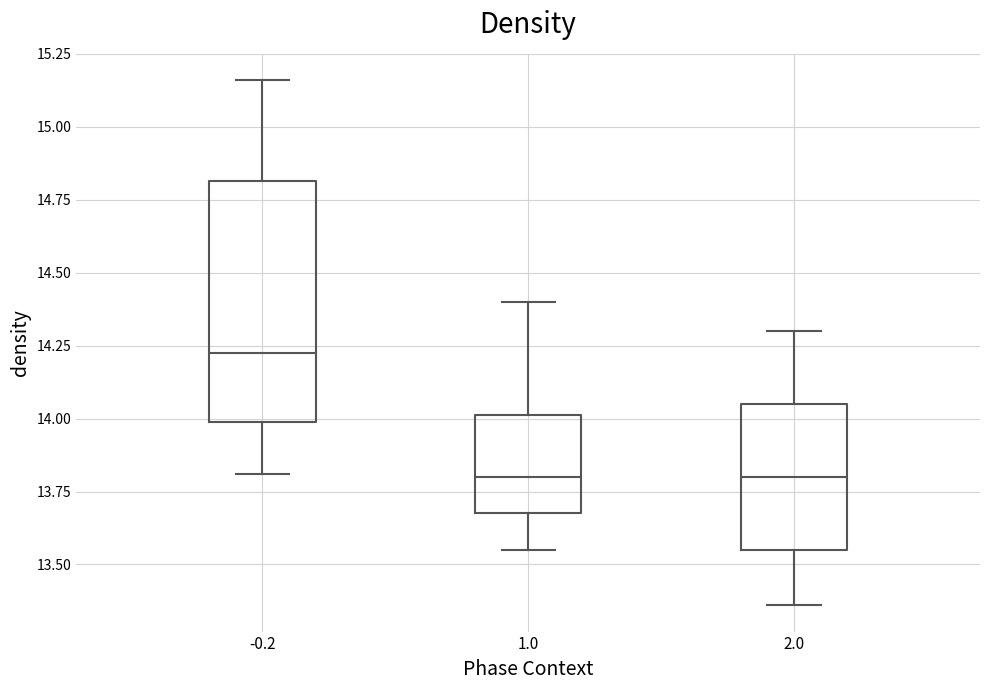

Reading left to right, read every box against the y-axis: the position of its median line, the range the box covers, and the ends of its whiskers. The values are not printed on the chart, so give them approximately, as read against the axis.

-0.2: median 14.25, box 14.00 to 14.80, whiskers 13.80 to 15.15
1.0: median 13.80, box 13.70 to 14.00, whiskers 13.55 to 14.40
2.0: median 13.80, box 13.55 to 14.05, whiskers 13.35 to 14.30